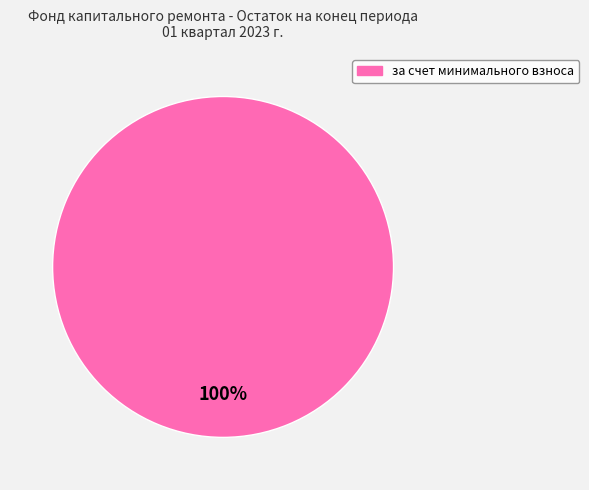

Is there any slice that represents more than half of the pie?

Yes